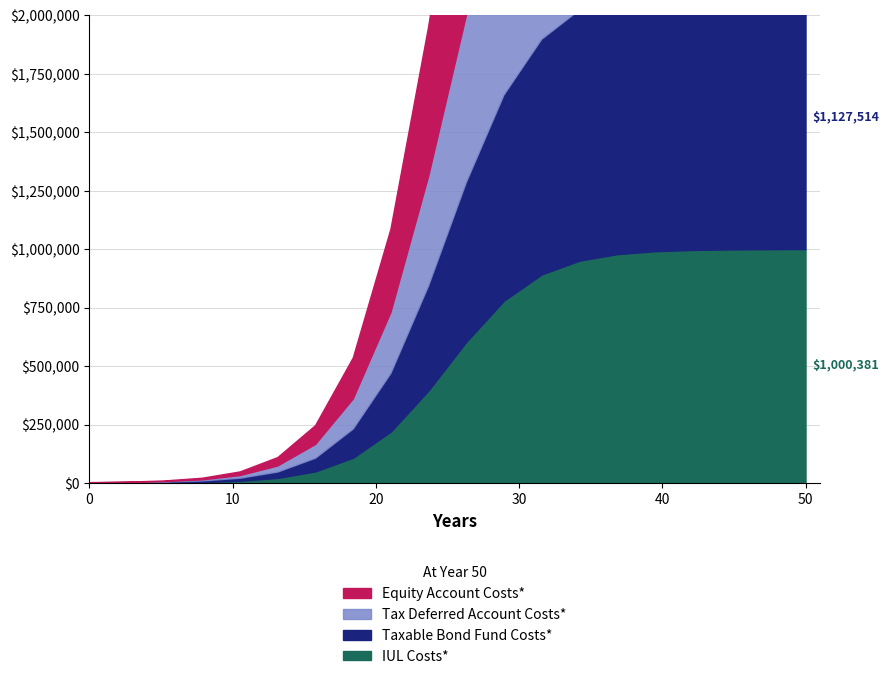

Does the chart have visible grid lines?

Yes